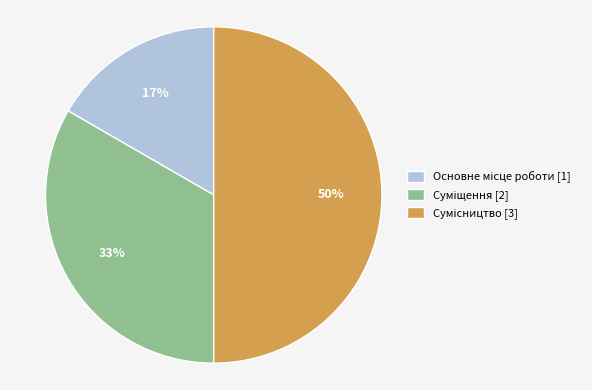

To the nearest percent, what is the difference between the largest and smallest slice percentages?

33%